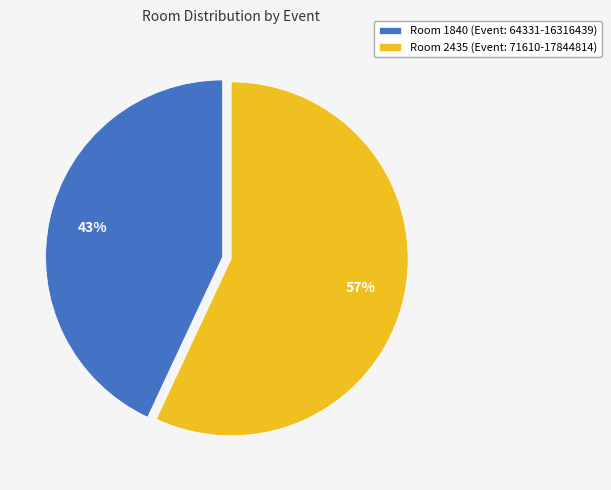

What is the largest slice in the pie chart?

Room 2435 (Event: 71610-17844814)